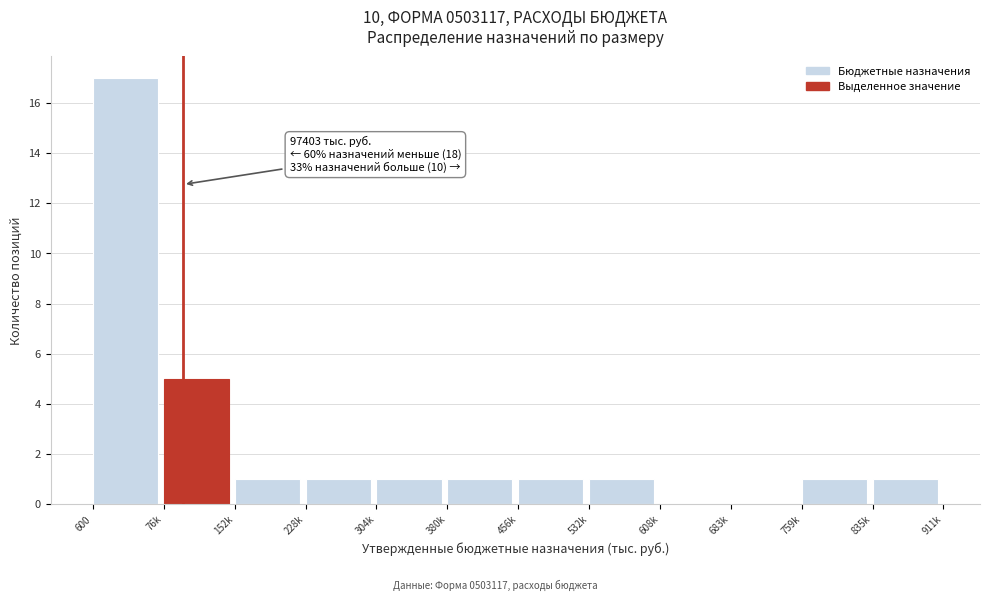

Reading left to right, what are all the values shown in this chart?

600=17	76k=5	152k=1	228k=1	304k=1	380k=1	456k=1	532k=1	608k=0	683k=0	759k=1	835k=1